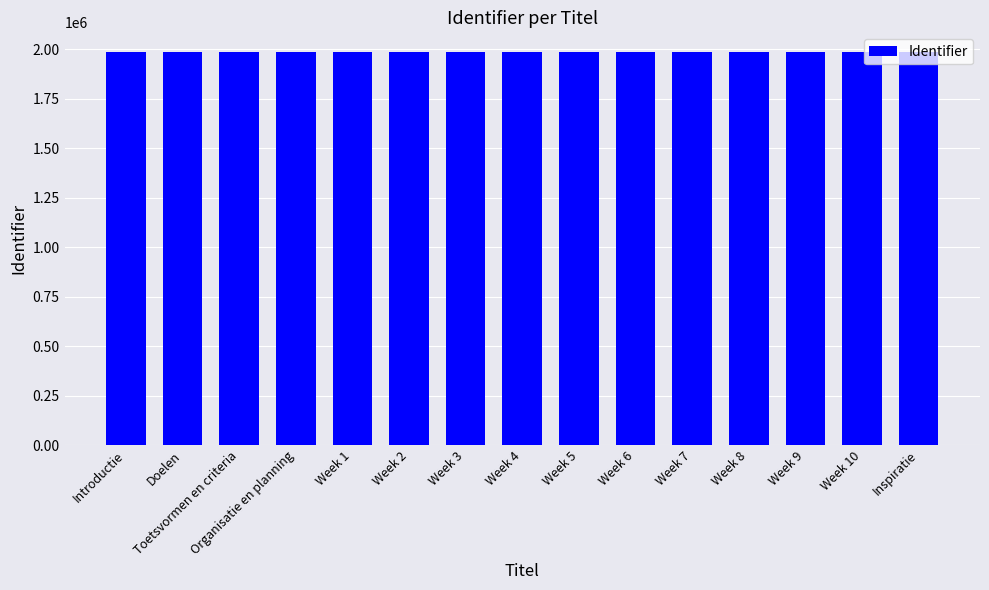

How many distinct data groups are displayed?

1